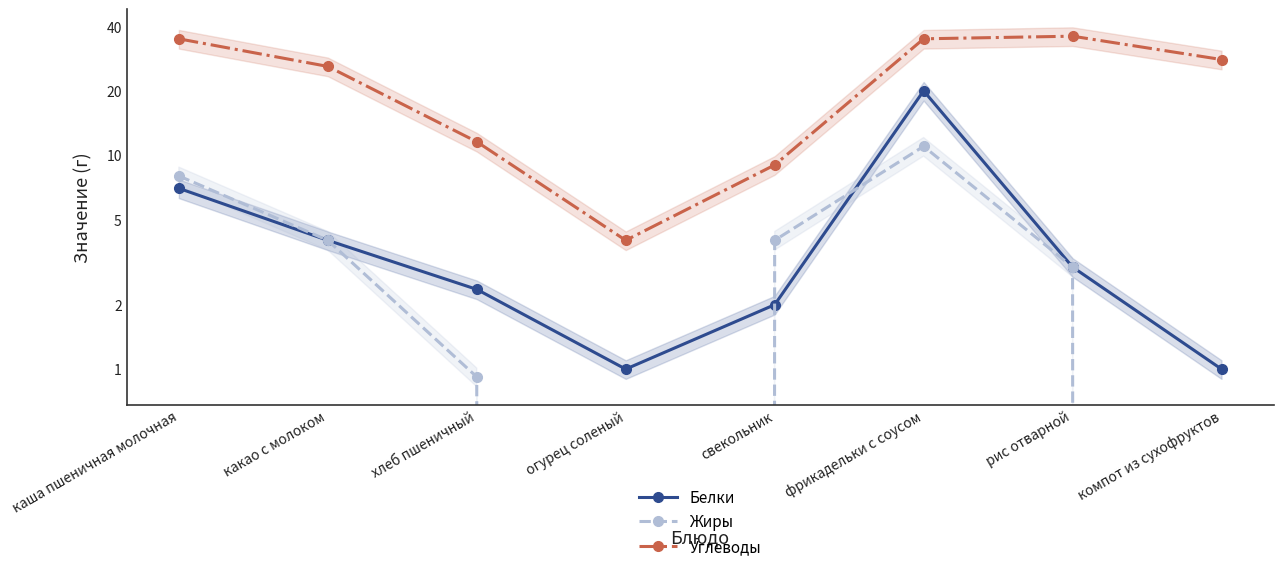

What is the label of the 2nd point from the right?

рис отварной